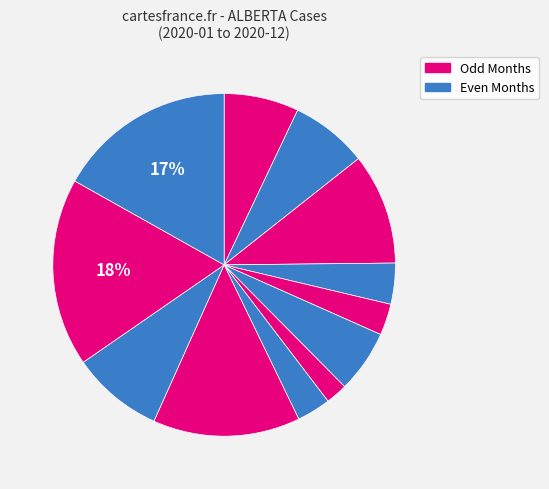

What is the smallest slice in the pie chart?

2020-07